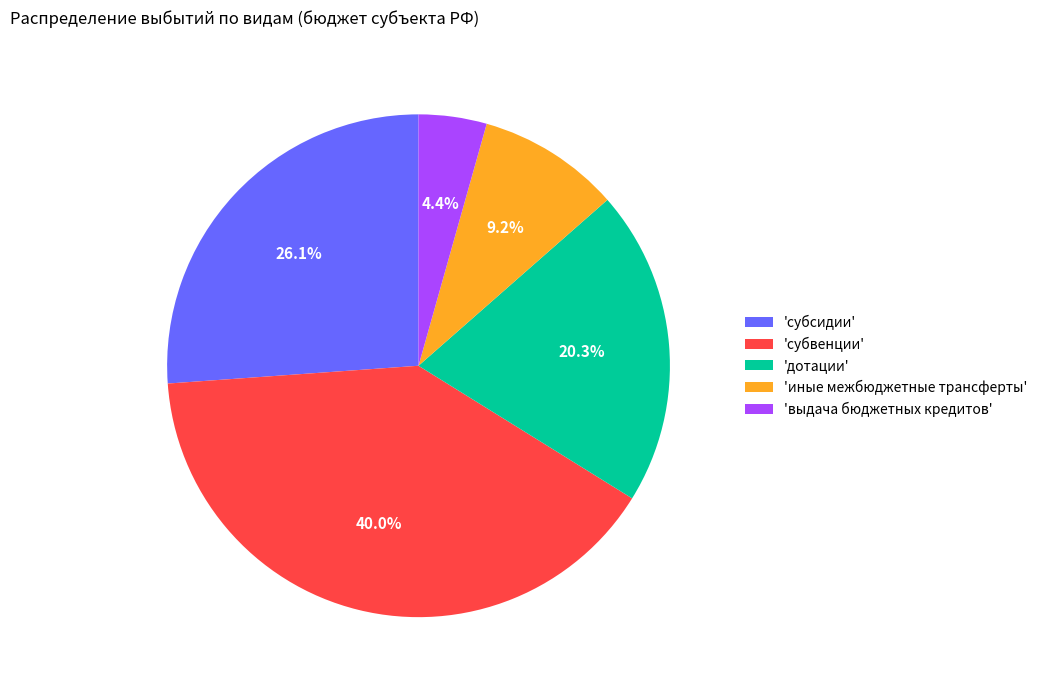

What is the smallest slice in the pie chart?

'выдача бюджетных кредитов'